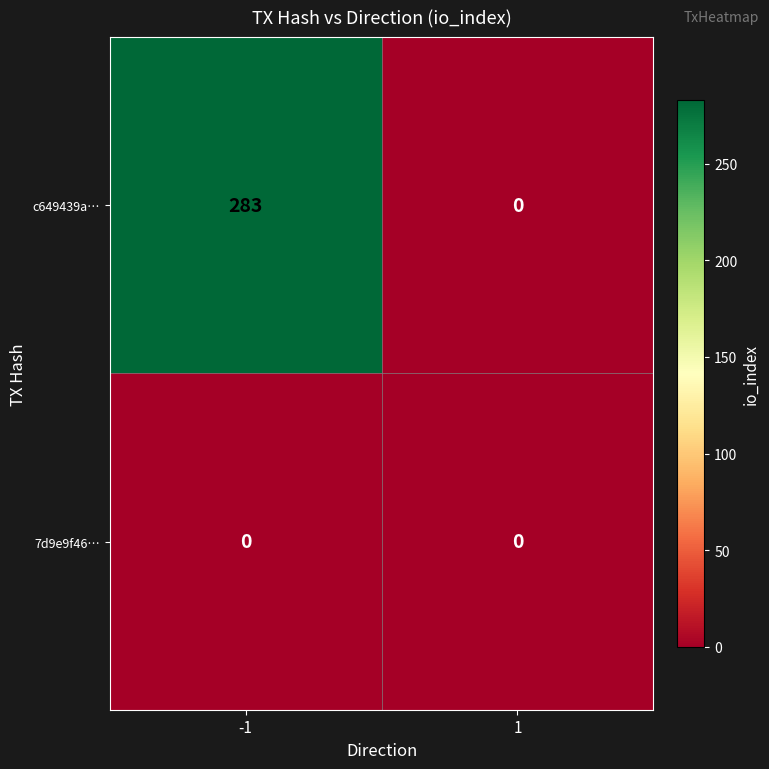

Reading left to right, what are all the values shown in this chart?

c649439a…: 283	0
7d9e9f46…: 0	0